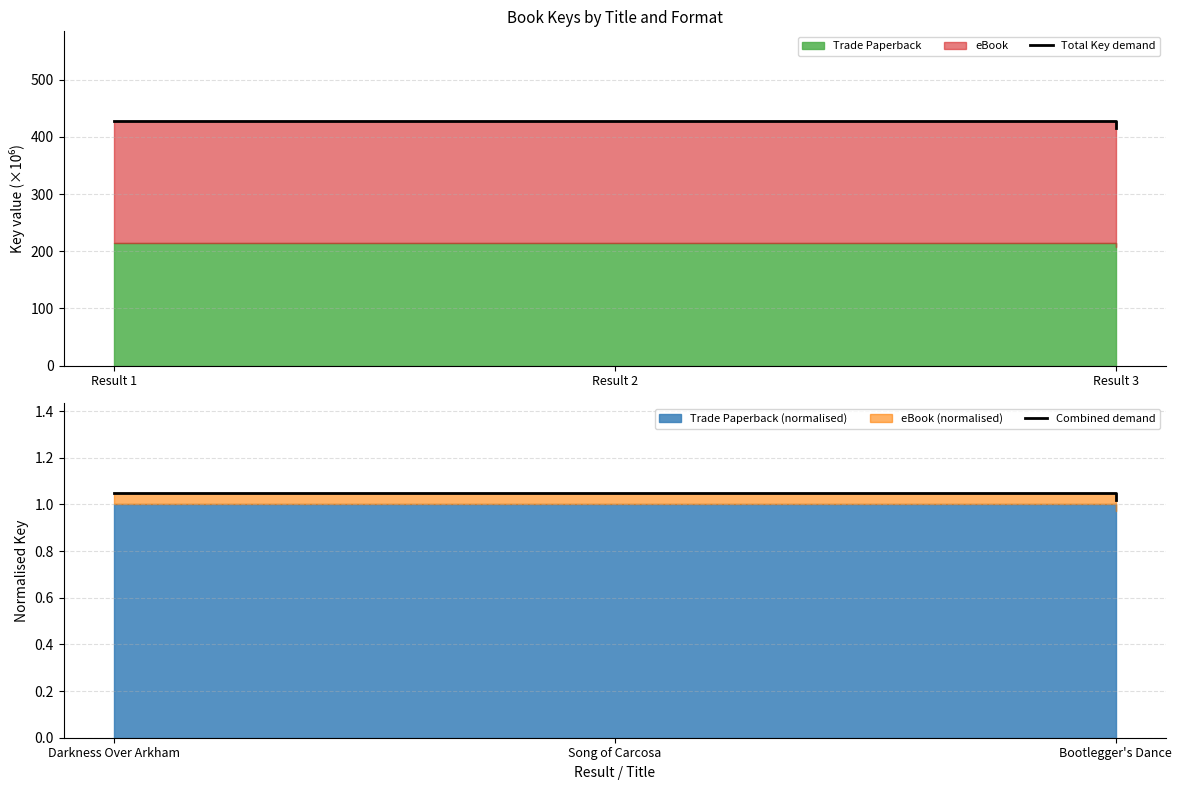

What is the greatest value displayed?

428.1